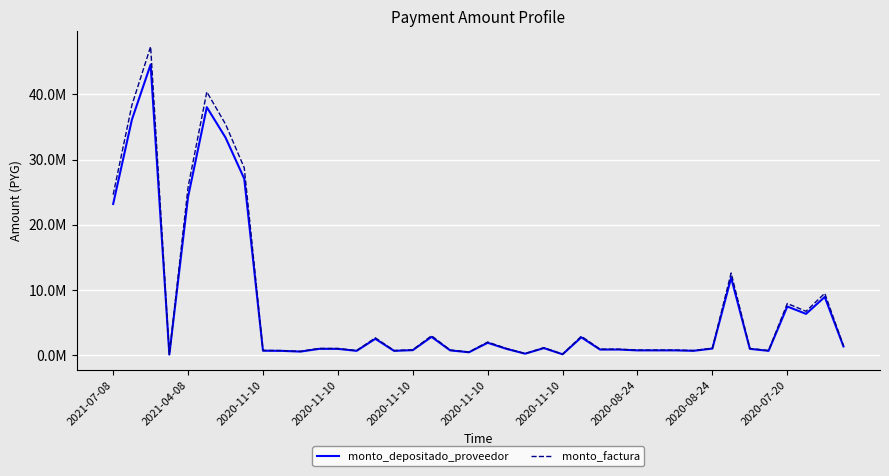

True or false: monto_factura and monto_depositado_proveedor intersect in this chart.

False